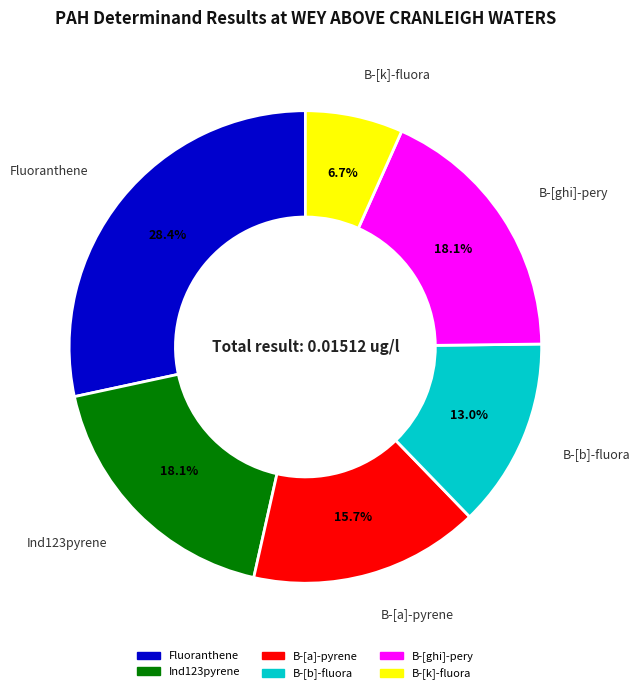

To the nearest percent, what is the combined percentage of B-[ghi]-pery and B-[k]-fluora?

25%